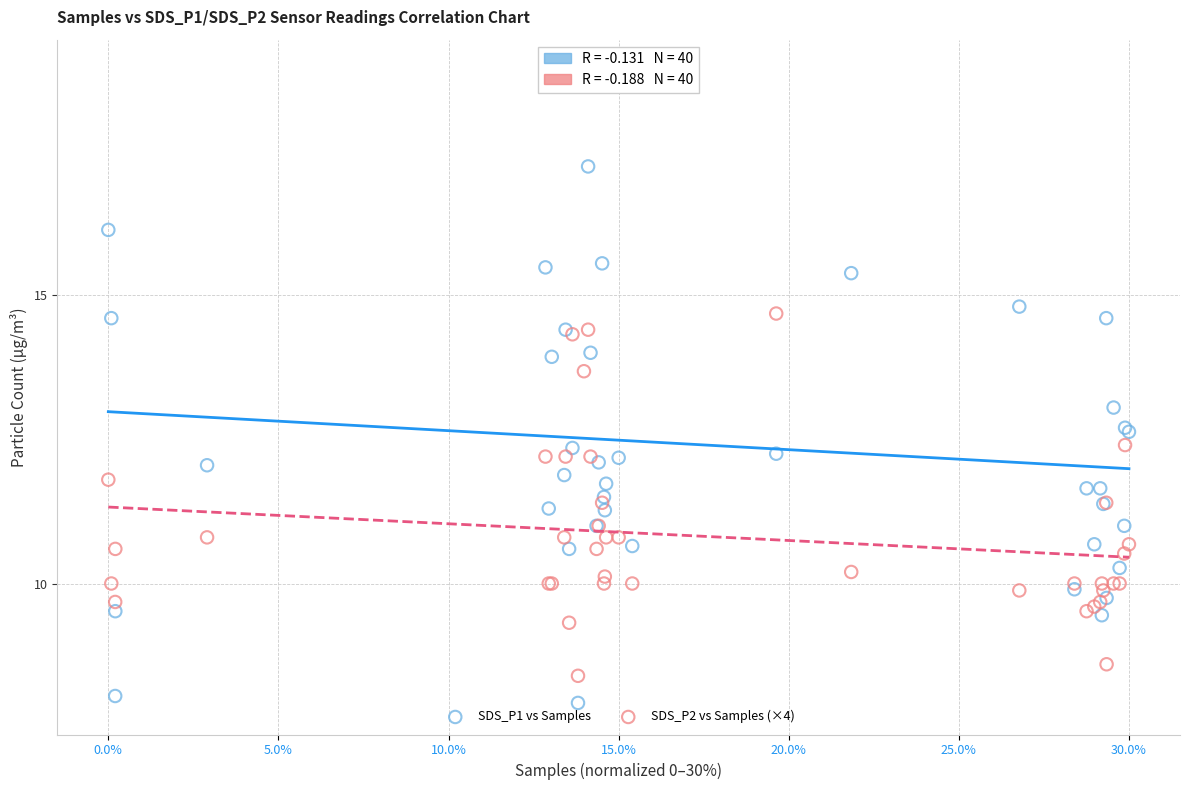

Which series contains the highest Y value?

SDS_P1 vs Samples